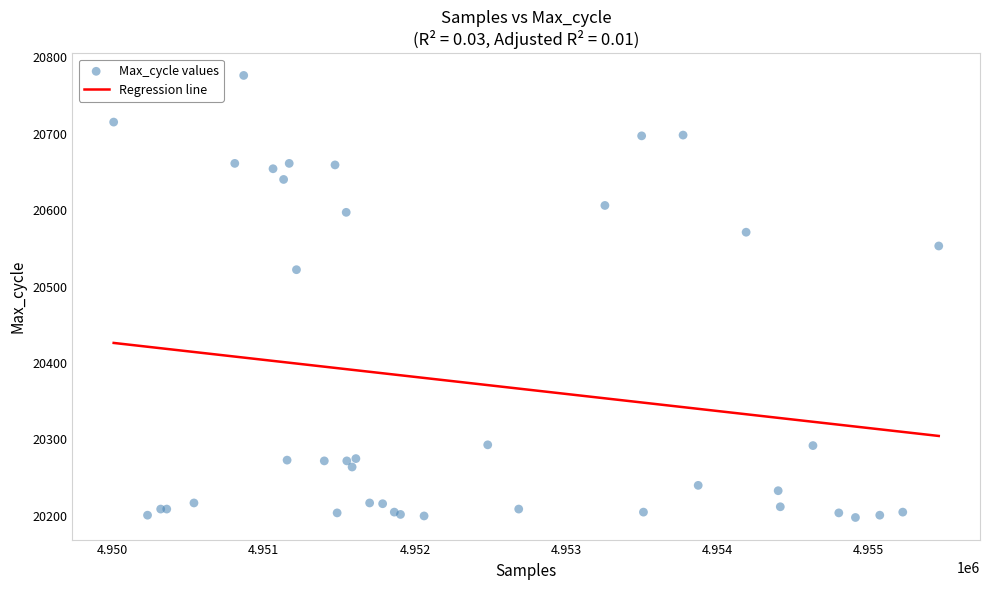

What Y value in the scatter plot is closest to 20487?

20522